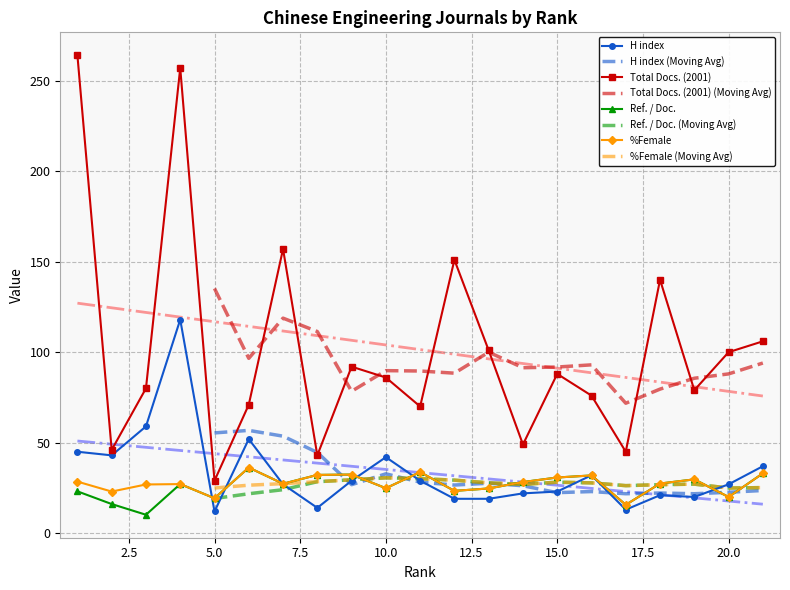

Which category has the highest value in the Ref. / Doc. series?

6